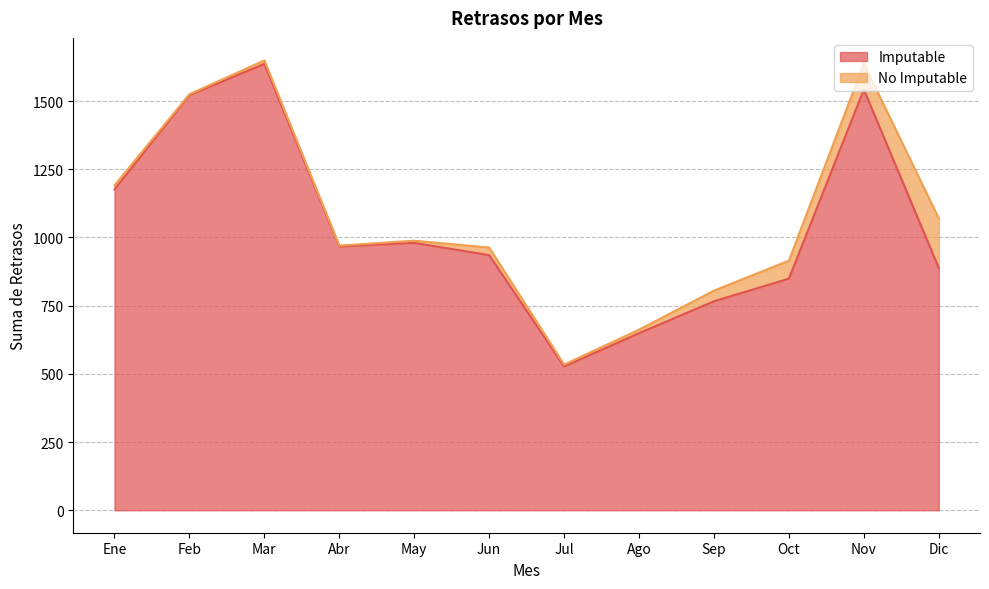

At which category does the chart reach its peak across all series?

Mar